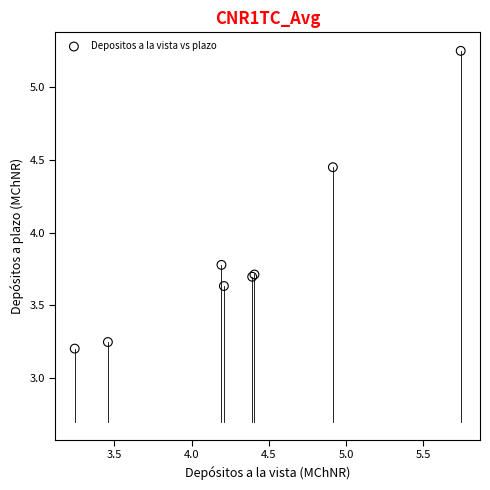

What Y value in the scatter plot is closest to 4?

3.8